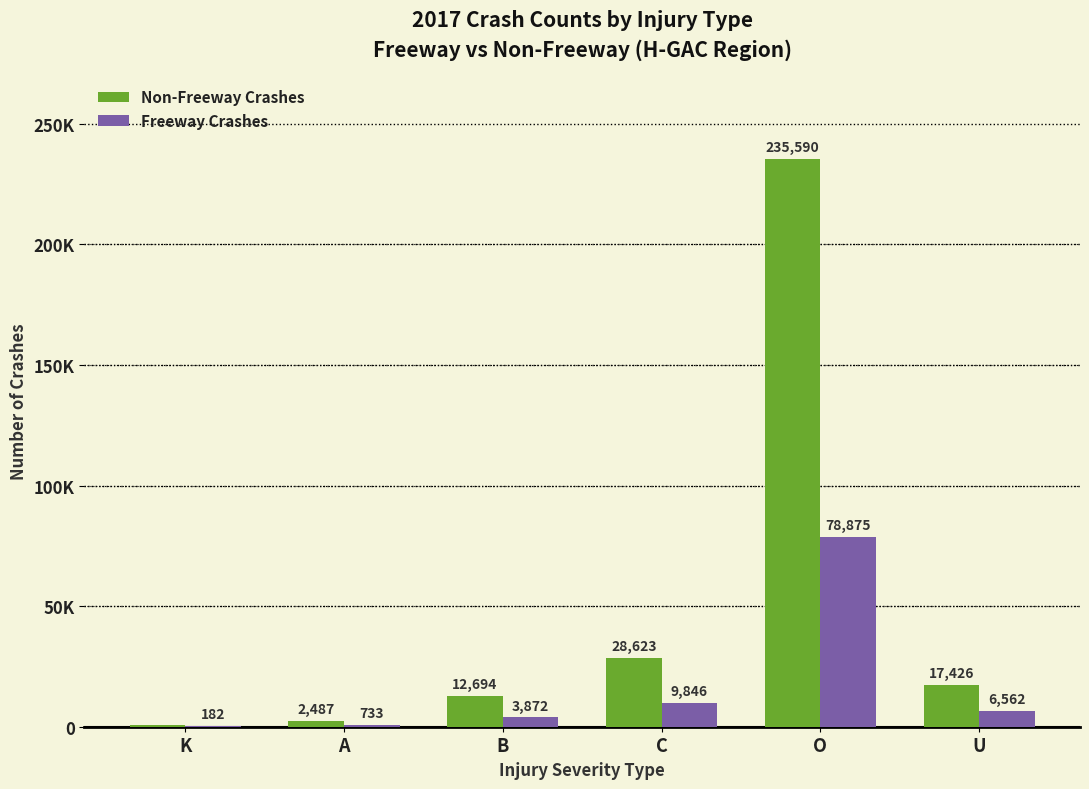

What are all the series names shown in the legend?

Non-Freeway Crashes, Freeway Crashes